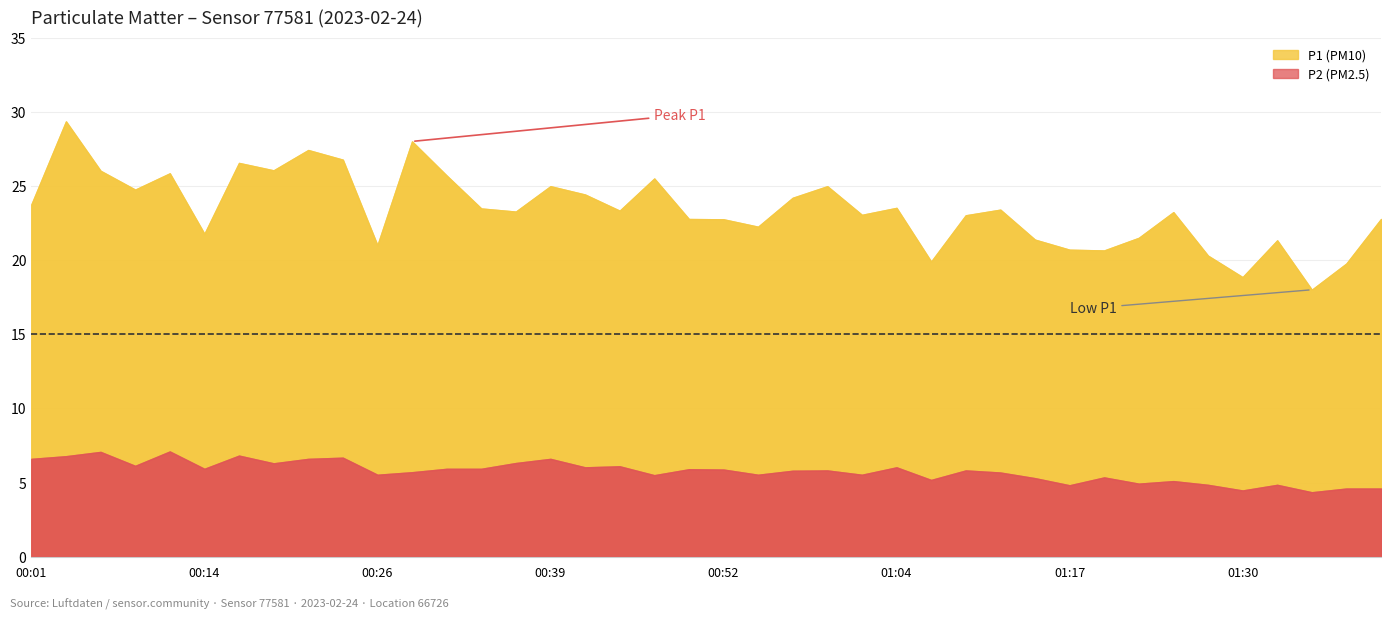

Which series has the largest range (max minus min)?

P1 (PM10)